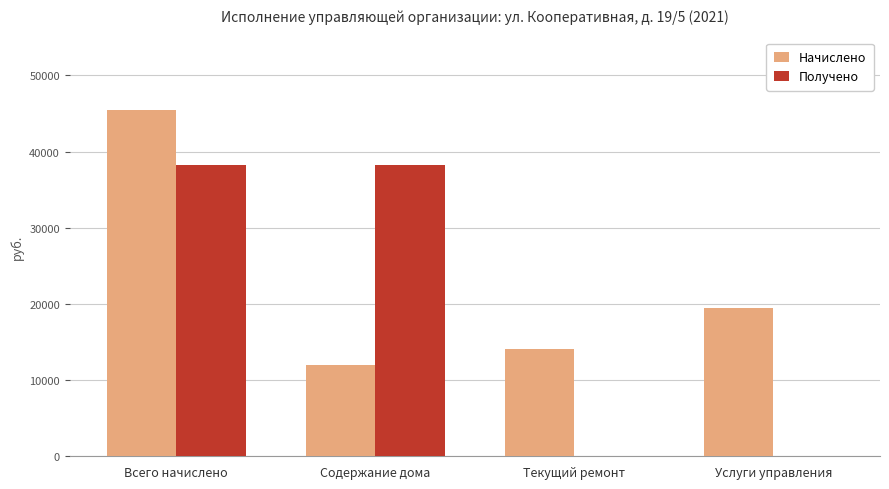

At which category is the sum across all series the highest?

Всего начислено